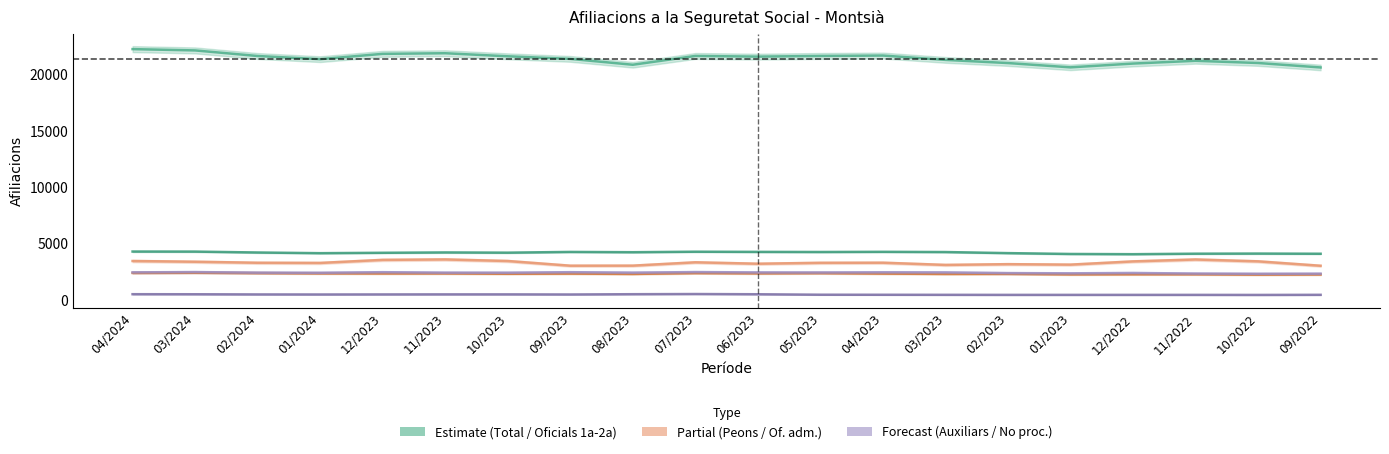

Reading left to right, extract all data points from this chart.

Total (Estimate): 04/2024=22215	03/2024=22100	02/2024=21605	01/2024=21325	12/2023=21795	11/2023=21850	10/2023=21580	09/2023=21350	08/2023=20830	07/2023=21610	06/2023=21550	05/2023=21610	04/2023=21645	03/2023=21260	02/2023=20980	01/2023=20600	12/2022=20935	11/2022=21180	10/2022=20985	09/2022=20590
Oficials 1a i 2a: 04/2024=4280	03/2024=4275	02/2024=4195	01/2024=4135	12/2023=4170	11/2023=4200	10/2023=4180	09/2023=4245	08/2023=4220	07/2023=4265	06/2023=4250	05/2023=4240	04/2023=4255	03/2023=4235	02/2023=4140	01/2023=4065	12/2022=4045	11/2022=4090	10/2022=4100	09/2022=4085
Peons (Partial): 04/2024=3440	03/2024=3375	02/2024=3285	01/2024=3270	12/2023=3540	11/2023=3580	10/2023=3440	09/2023=3025	08/2023=3030	07/2023=3325	06/2023=3200	05/2023=3280	04/2023=3290	03/2023=3095	02/2023=3160	01/2023=3120	12/2022=3405	11/2022=3575	10/2022=3410	09/2022=3020
Oficials administratius: 04/2024=2385	03/2024=2400	02/2024=2370	01/2024=2345	12/2023=2335	11/2023=2340	10/2023=2310	09/2023=2325	08/2023=2295	07/2023=2370	06/2023=2345	05/2023=2365	04/2023=2325	03/2023=2295	02/2023=2300	01/2023=2255	12/2022=2265	11/2022=2265	10/2022=2235	09/2022=2250
Auxiliars adm. (Forecast): 04/2024=2435	03/2024=2460	02/2024=2410	01/2024=2400	12/2023=2450	11/2023=2410	10/2023=2405	09/2023=2450	08/2023=2410	07/2023=2460	06/2023=2430	05/2023=2425	04/2023=2440	03/2023=2430	02/2023=2370	01/2023=2350	12/2022=2380	11/2022=2330	10/2022=2310	09/2022=2320
No procedent i altres: 04/2024=500	03/2024=495	02/2024=480	01/2024=475	12/2023=480	11/2023=485	10/2023=485	09/2023=475	08/2023=500	07/2023=515	06/2023=495	05/2023=455	04/2023=450	03/2023=445	02/2023=440	01/2023=440	12/2022=440	11/2022=440	10/2022=435	09/2022=445